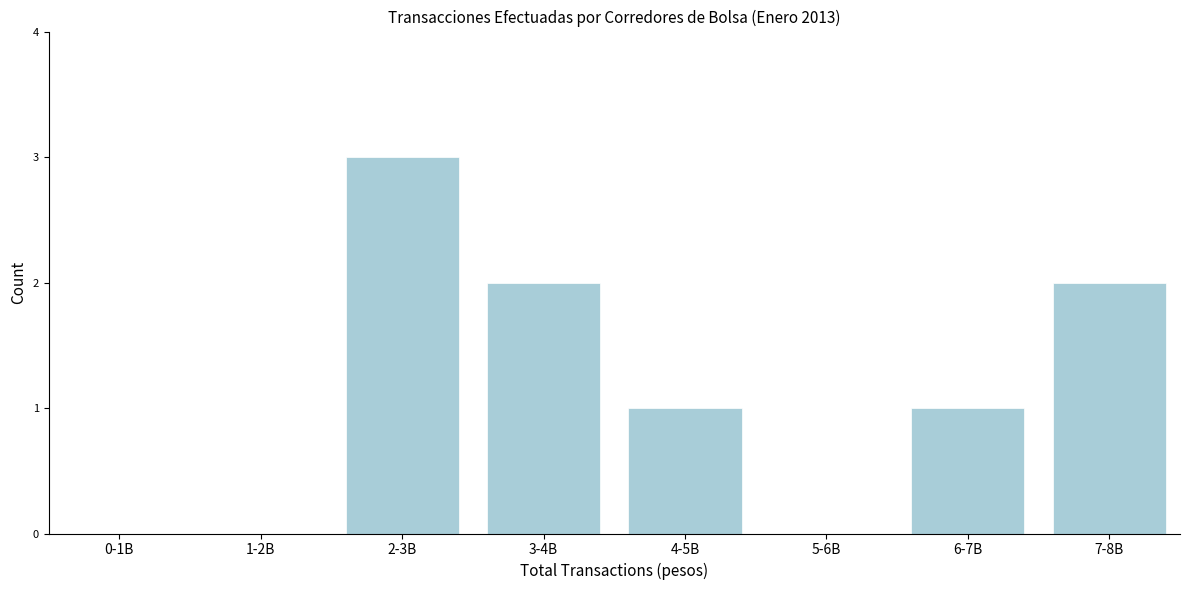

Reading left to right, list all the values displayed in this chart.

0-1B=0	1-2B=0	2-3B=3	3-4B=2	4-5B=1	5-6B=0	6-7B=1	7-8B=2